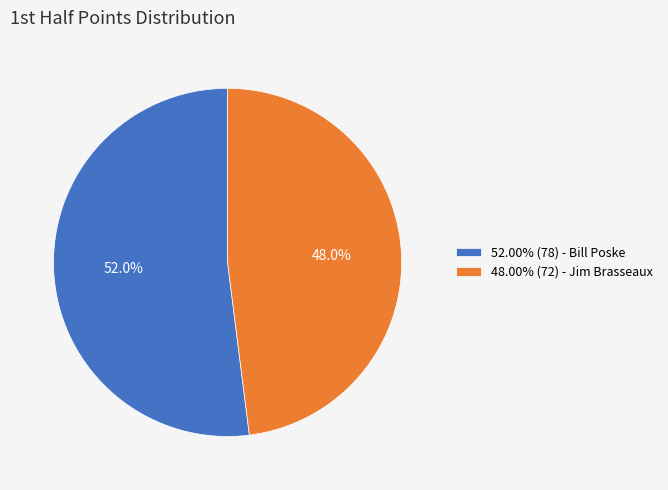

What is the ratio of the value at 48.00% (72) - Jim Brasseaux to the value at 52.00% (78) - Bill Poske?

0.9